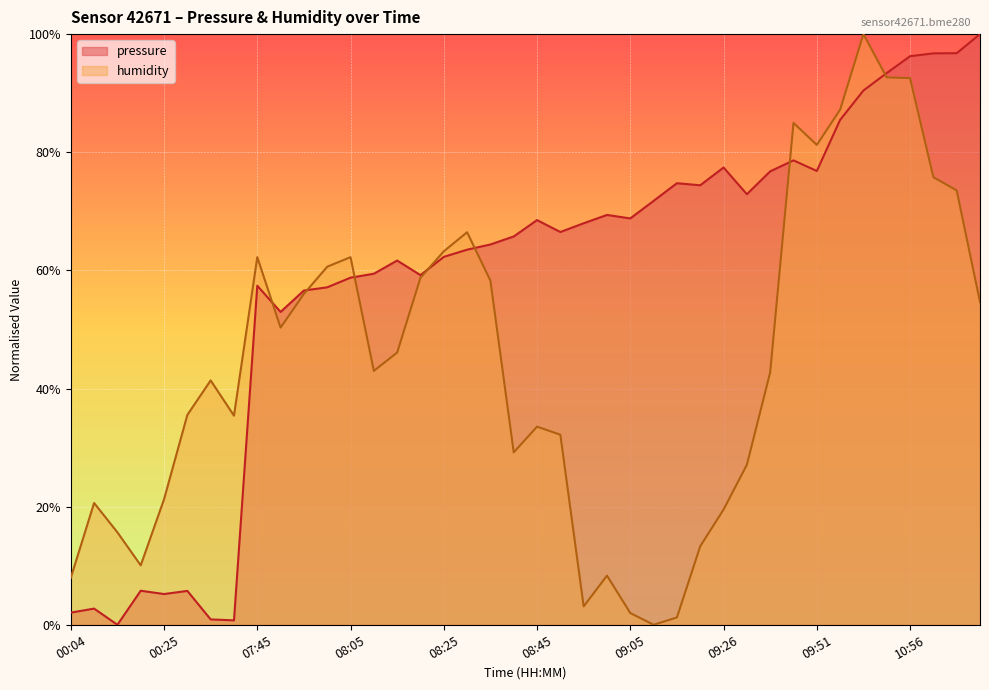

Reading right to left, what are all the values shown in this chart?

pressure: 1.0	1.0	1.0	1.0	0.9	0.9	0.9	0.8	0.8	0.8	0.7	0.8	0.7	0.7	0.7	0.7	0.7	0.7	0.7	0.7	0.7	0.6	0.6	0.6	0.6	0.6	0.6	0.6	0.6	0.6	0.5	0.6	0.0	0.0	0.1	0.1	0.1	0.0	0.0	0.0
humidity: 0.5	0.7	0.8	0.9	0.9	1.0	0.9	0.8	0.8	0.4	0.3	0.2	0.1	0.0	0.0	0.0	0.1	0.0	0.3	0.3	0.3	0.6	0.7	0.6	0.6	0.5	0.4	0.6	0.6	0.6	0.5	0.6	0.4	0.4	0.4	0.2	0.1	0.2	0.2	0.1